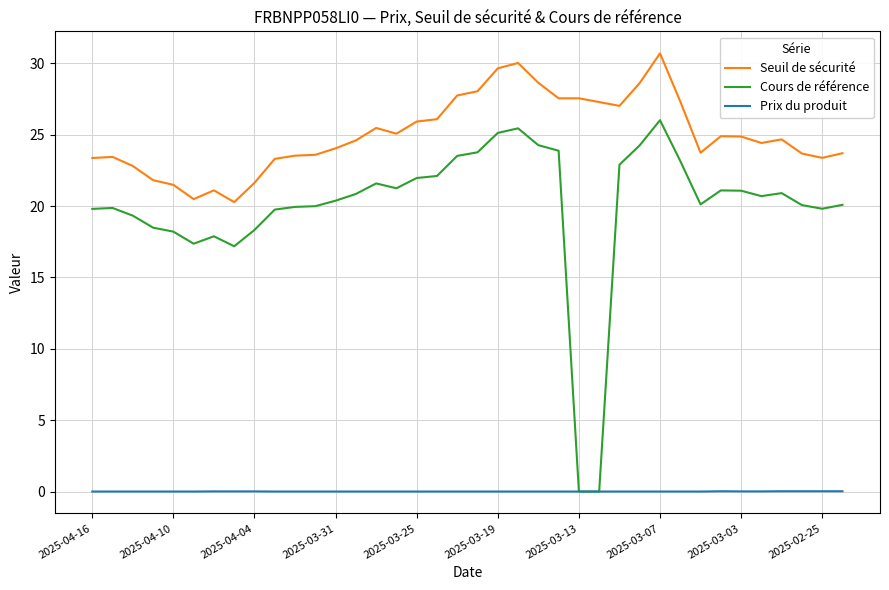

List the series in order of their peak value, lowest first.

Prix du produit, Cours de référence, Seuil de sécurité